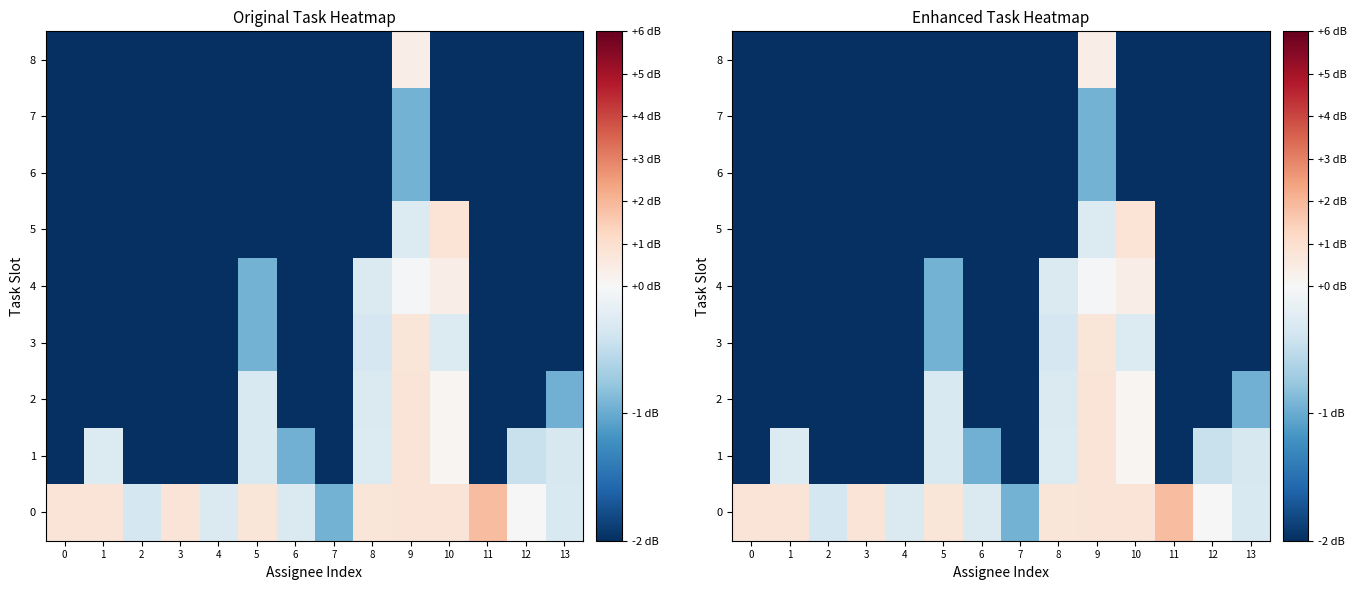

What is the sum of the 8 values at 10 and 5?

-5.0